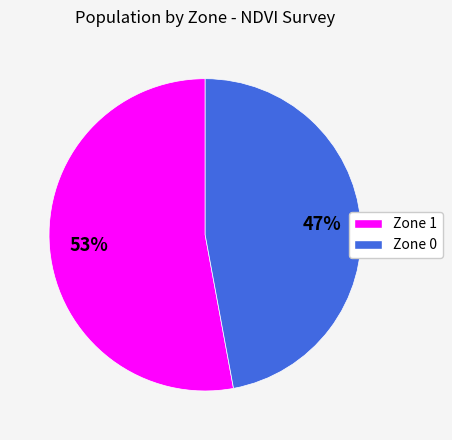

How many segments does this pie chart have?

2